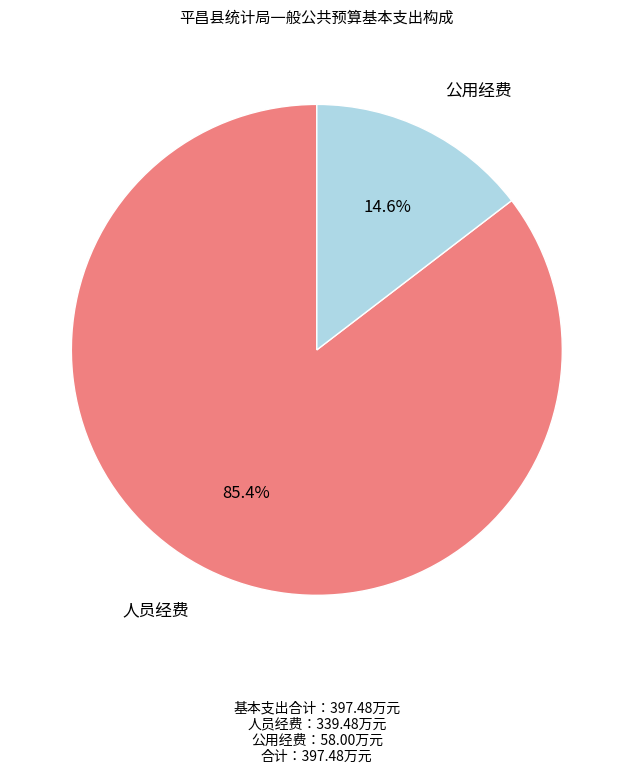

Count the number of slices in the pie.

2